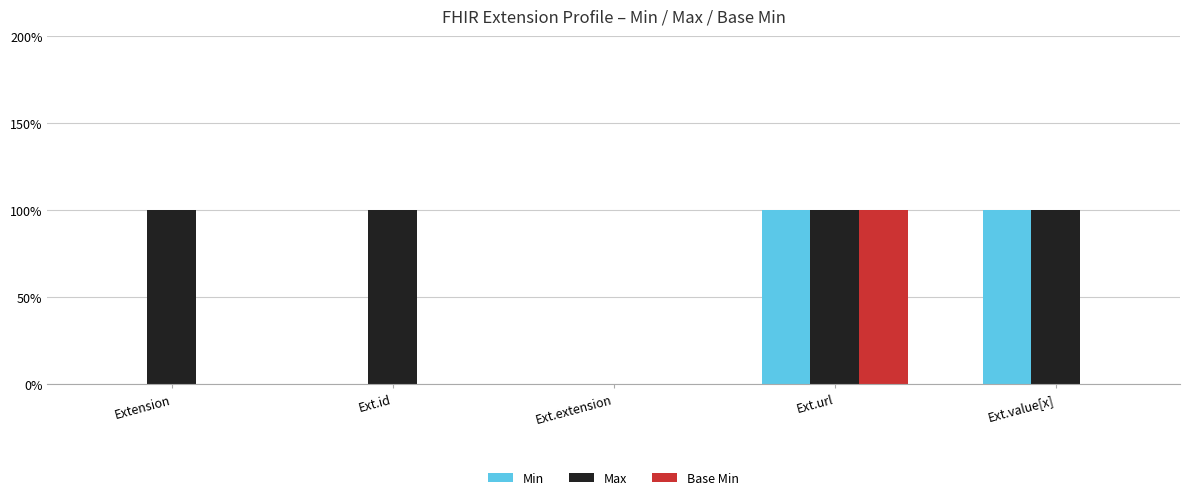

Rank the series by their maximum value, from lowest to highest.

Min, Max, Base Min